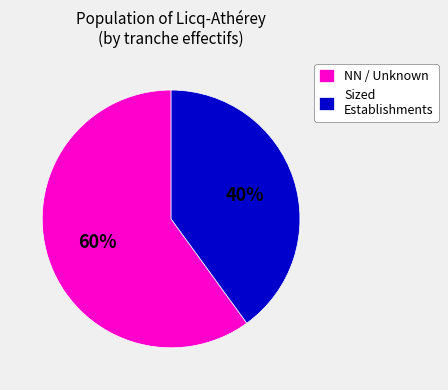

Between NN / Unknown and Sized Establishments, which is larger?

NN / Unknown